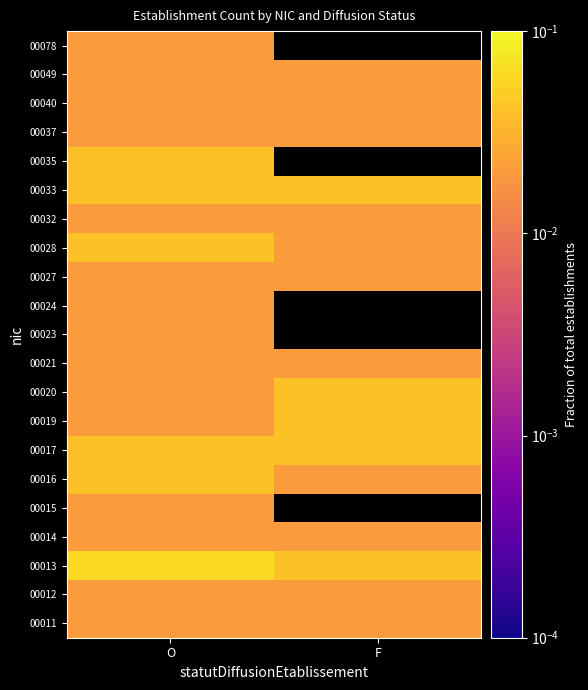

List the labels in order of 00040 value, largest first.

O, F